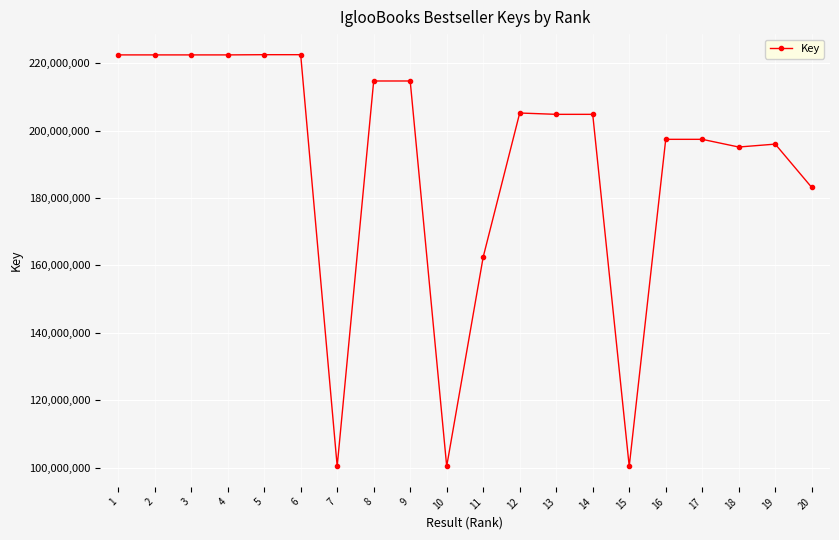

What is the greatest value displayed?

222492869